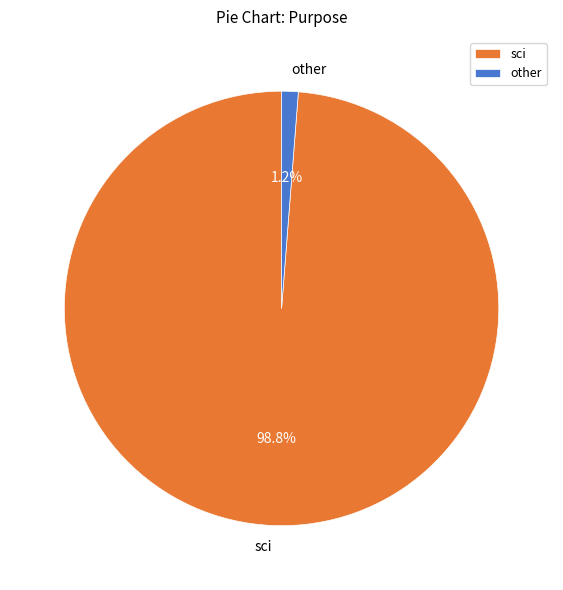

What is the largest slice in the pie chart?

sci